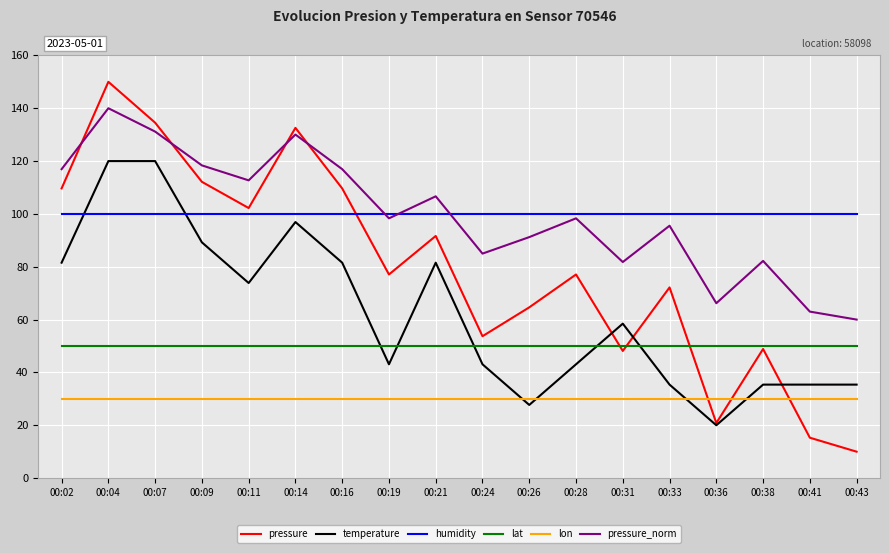

Which series changed the most between 00:41 and 00:43?

pressure